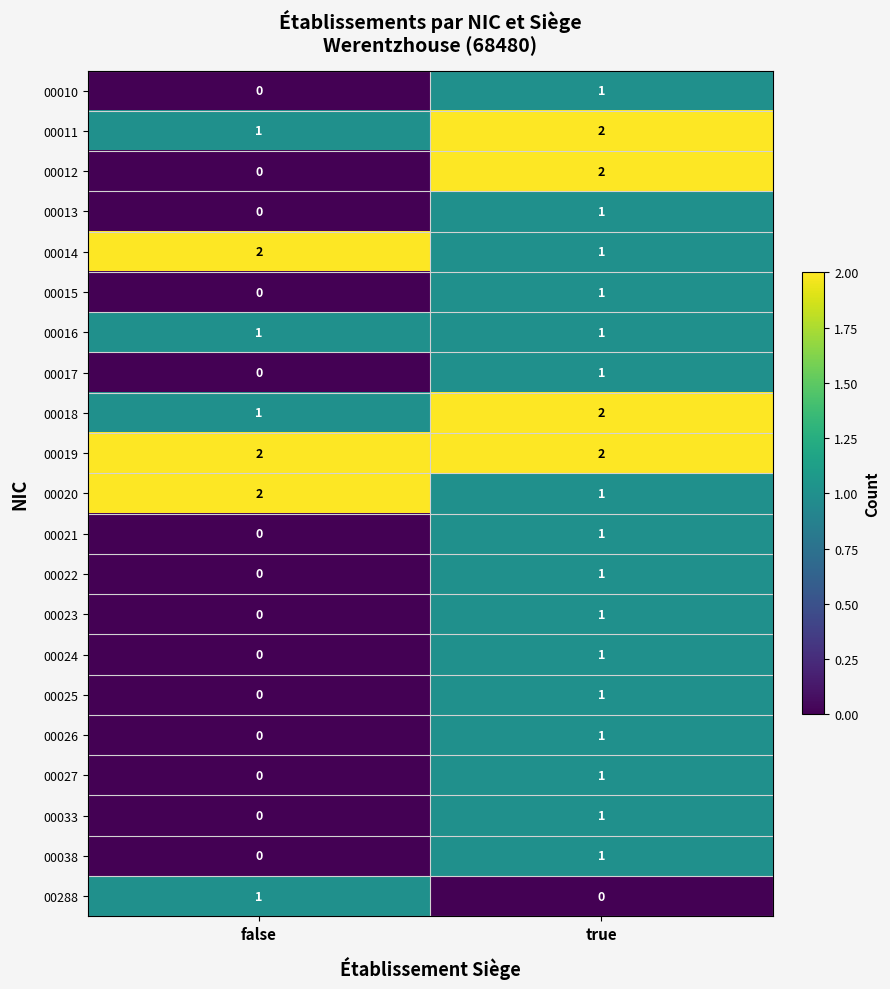

At how many categories does at least one series exceed 1?

2